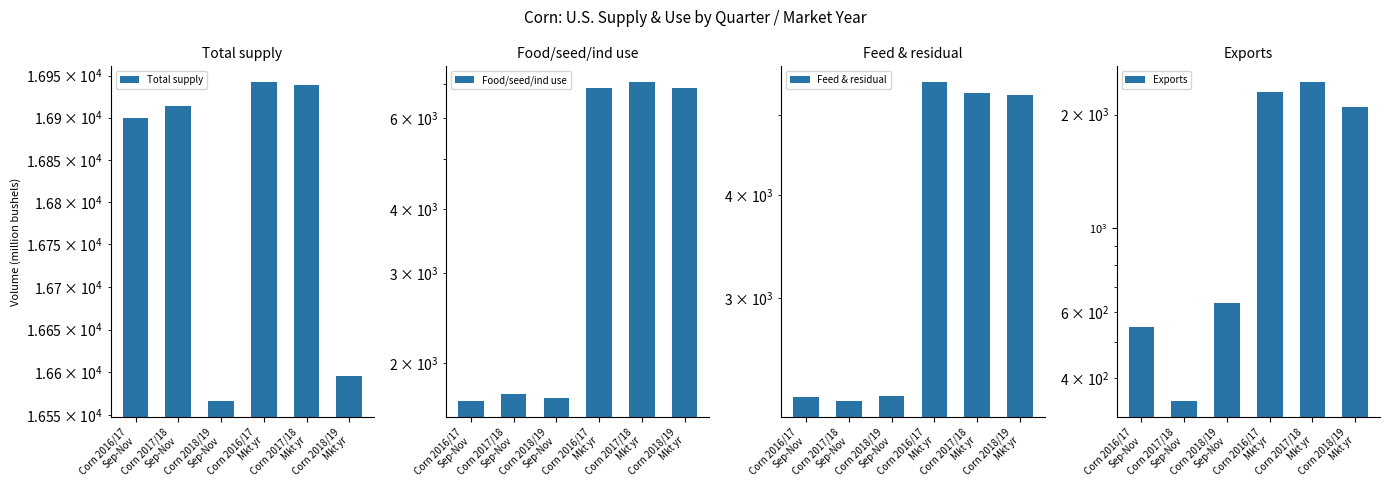

Reading left to right, list all the values displayed in this chart.

Total supply: Corn 2016/17
Sep-Nov=16899.4	Corn 2017/18
Sep-Nov=16913.5	Corn 2018/19
Sep-Nov=16566.6	Corn 2016/17
Mkt yr=16942.2	Corn 2017/18
Mkt yr=16938.7	Corn 2018/19
Mkt yr=16595.4
Food/seed/ind use: Corn 2016/17
Sep-Nov=1688.9	Corn 2017/18
Sep-Nov=1742.7	Corn 2018/19
Sep-Nov=1711.7	Corn 2016/17
Mkt yr=6885.2	Corn 2017/18
Mkt yr=7056.6	Corn 2018/19
Mkt yr=6880.0
Feed & residual: Corn 2016/17
Sep-Nov=2278.9	Corn 2017/18
Sep-Nov=2255.7	Corn 2018/19
Sep-Nov=2286.0	Corn 2016/17
Mkt yr=5469.6	Corn 2017/18
Mkt yr=5304.3	Corn 2018/19
Mkt yr=5275.0
Exports: Corn 2016/17
Sep-Nov=548.1	Corn 2017/18
Sep-Nov=348.6	Corn 2018/19
Sep-Nov=632.1	Corn 2016/17
Mkt yr=2294.0	Corn 2017/18
Mkt yr=2437.5	Corn 2018/19
Mkt yr=2100.0